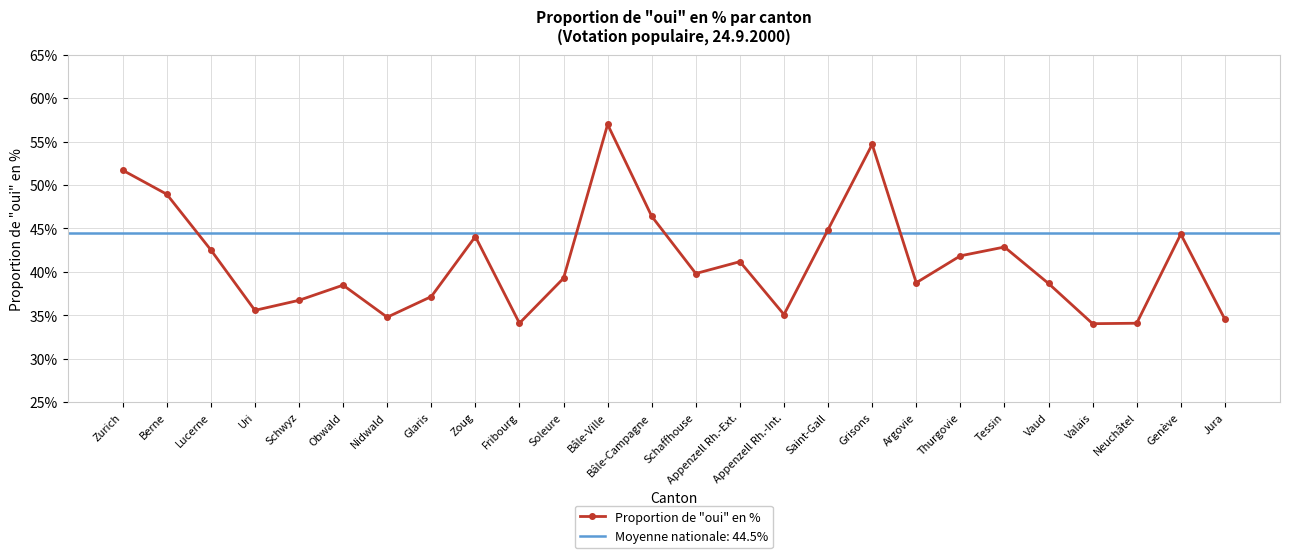

Which label corresponds to the smallest value in the chart?

Valais